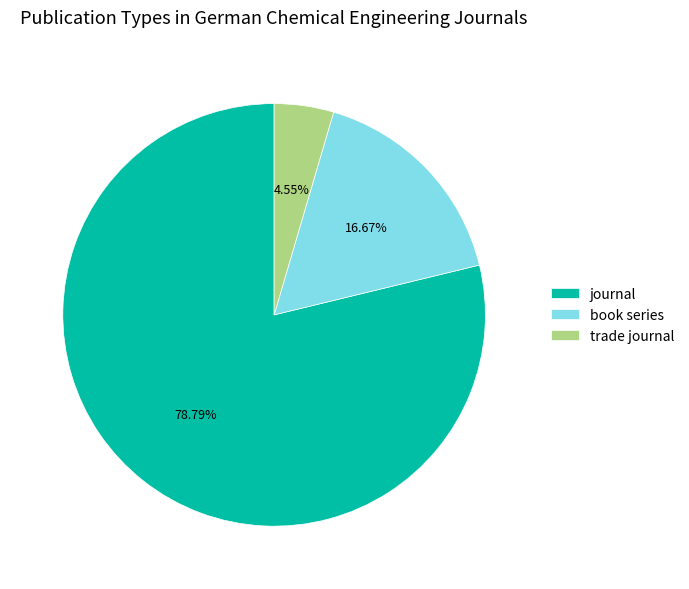

To the nearest percent, what percentage of the pie is book series?

17%